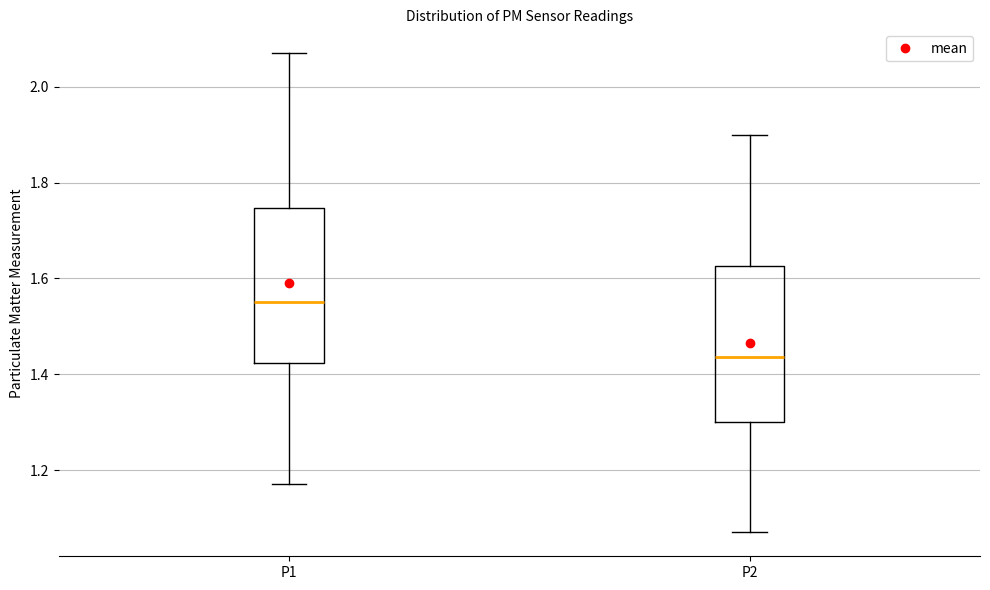

Reading left to right, read every box against the y-axis: the position of its median line, the range the box covers, and the ends of its whiskers. The values are not printed on the chart, so give them approximately, as read against the axis.

P1: median 1.56, box 1.42 to 1.74, whiskers 1.18 to 2.08
P2: median 1.44, box 1.30 to 1.62, whiskers 1.08 to 1.90